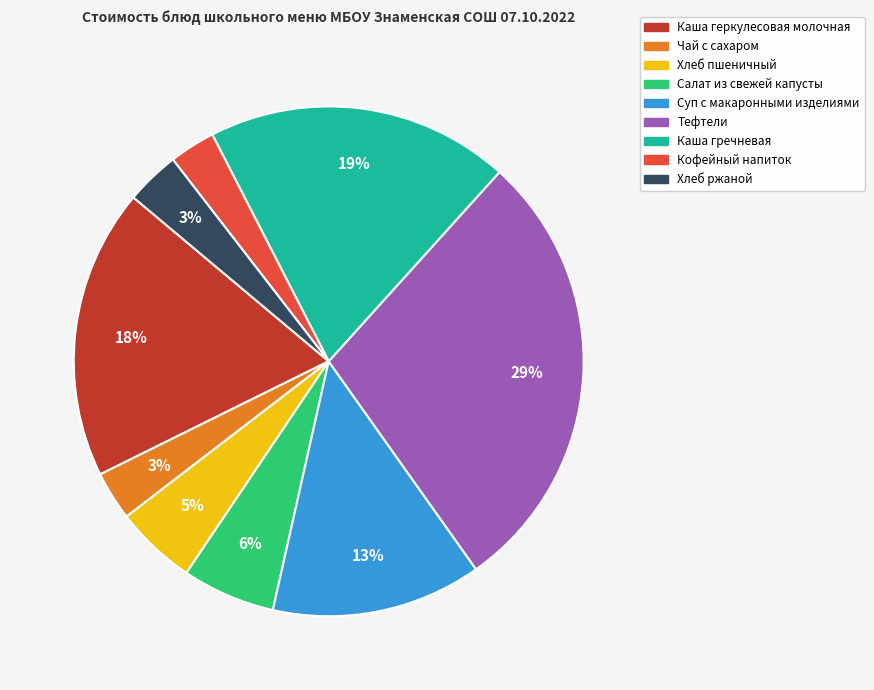

How many slices are in this pie chart?

9